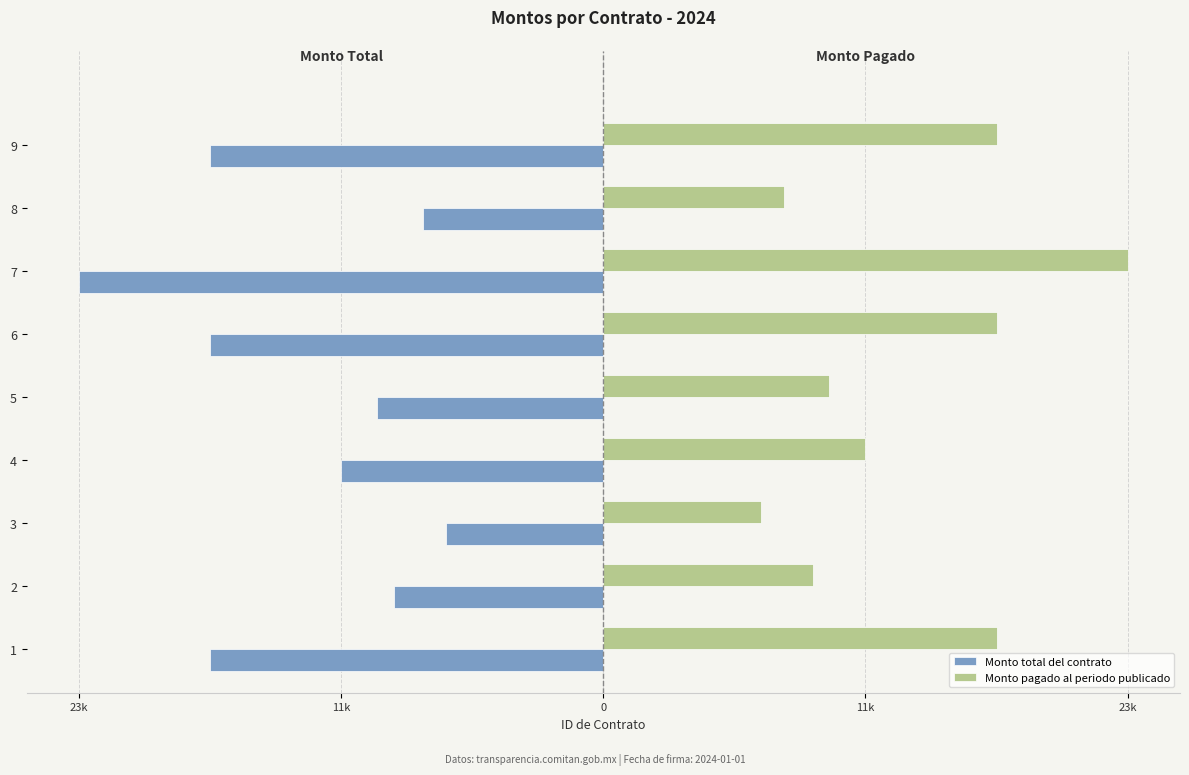

What are all the series names shown in the legend?

Monto total del contrato, Monto pagado al periodo publicado